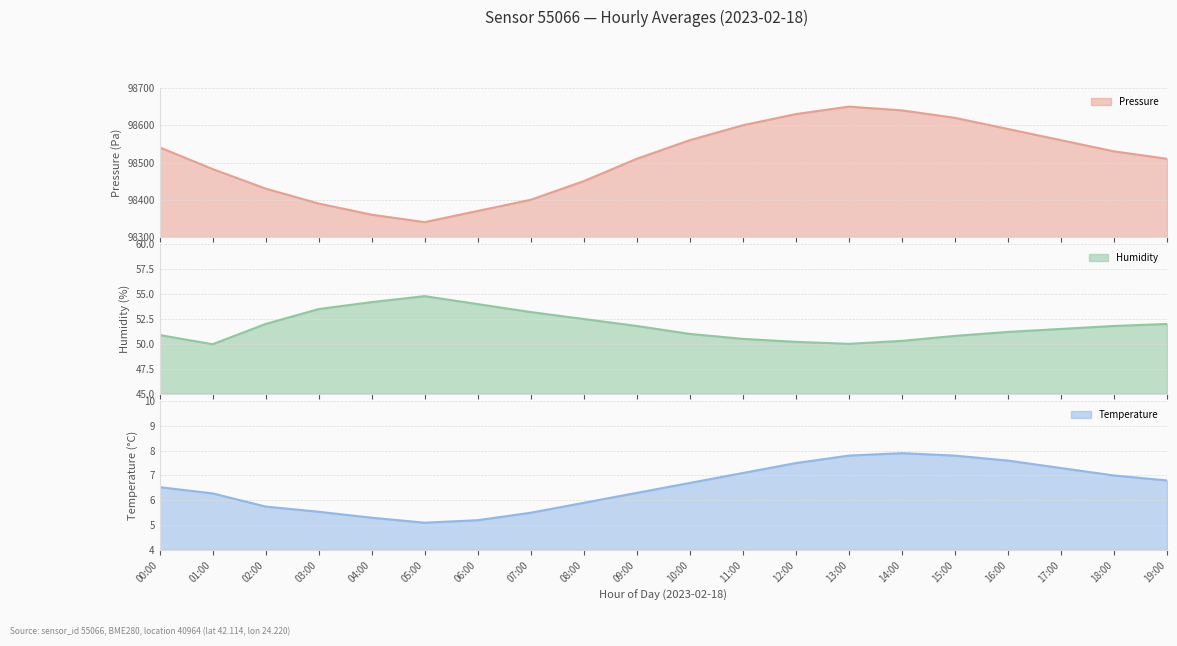

True or false: pressure and humidity intersect in this chart.

False